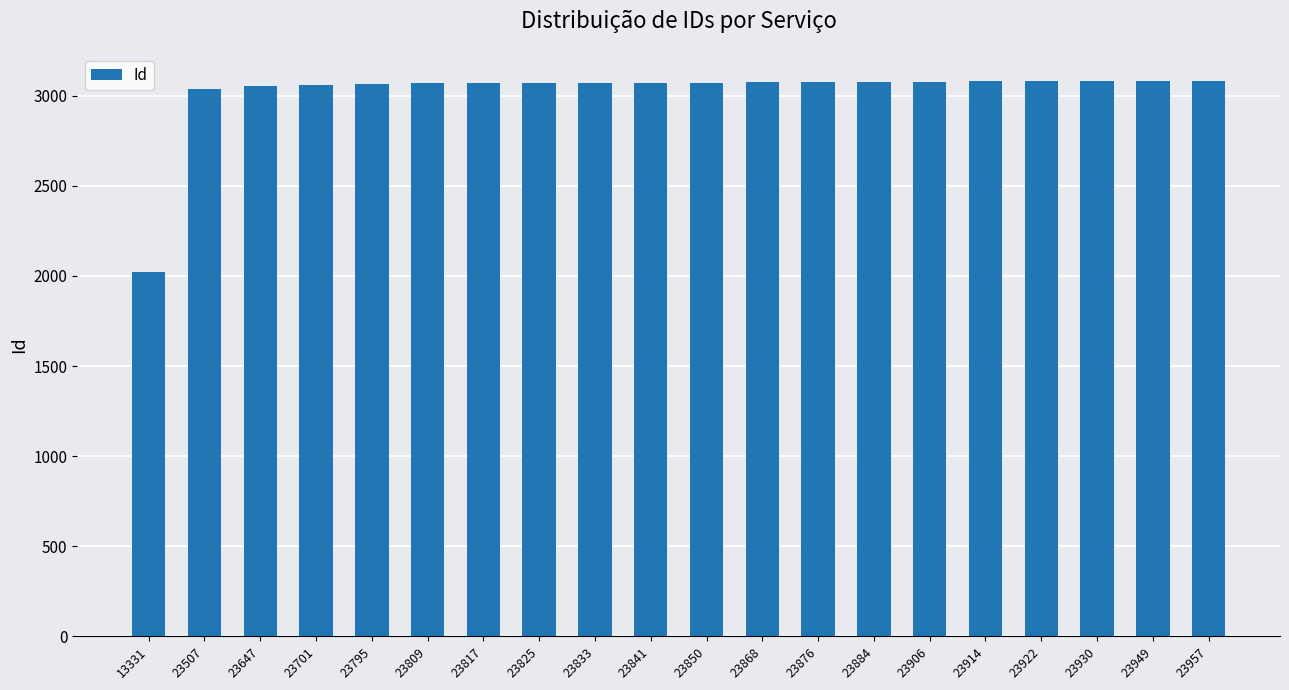

The value at 23884 is 1808. True or false?

False